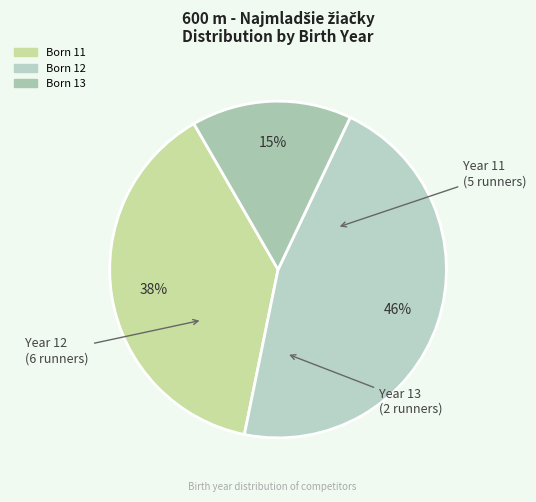

Which slice is the smallest?

13